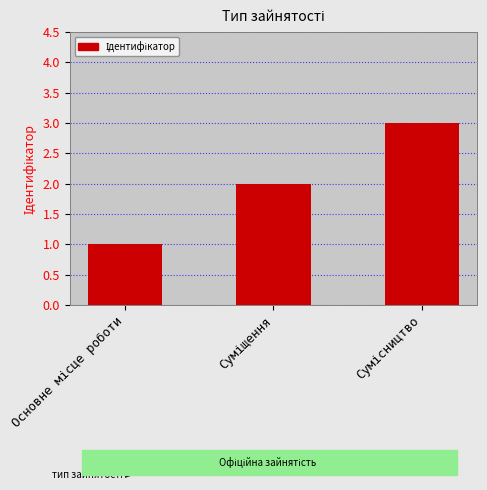

How many data points does each series have?

3